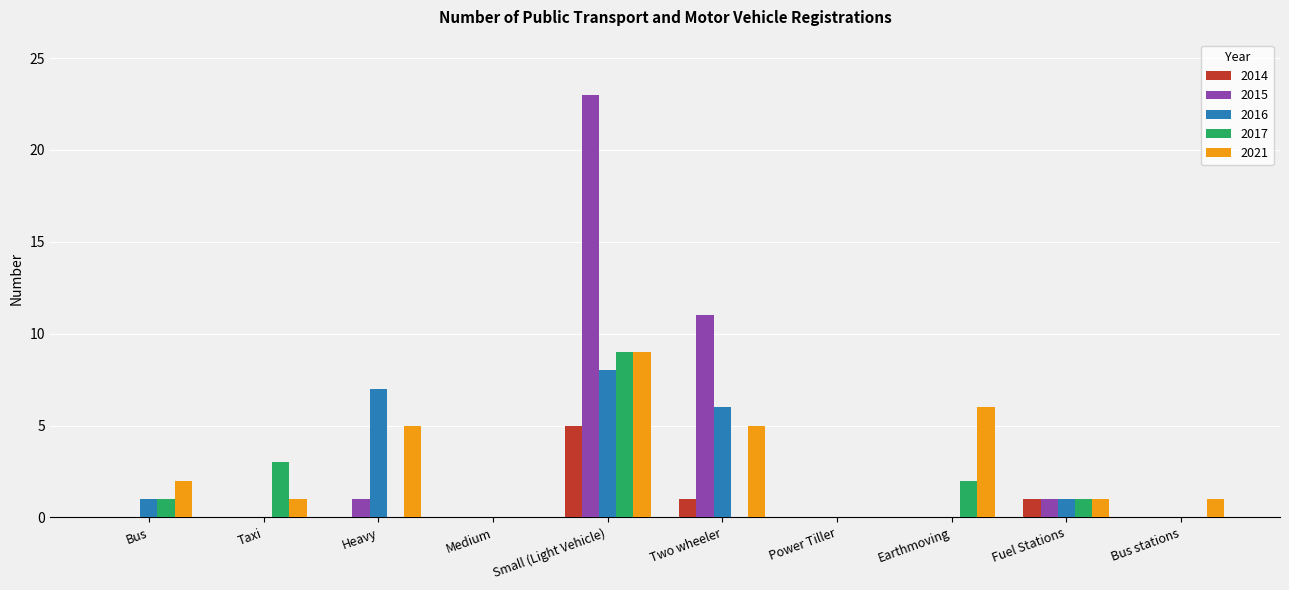

What is the average value of the 2021 series?

3